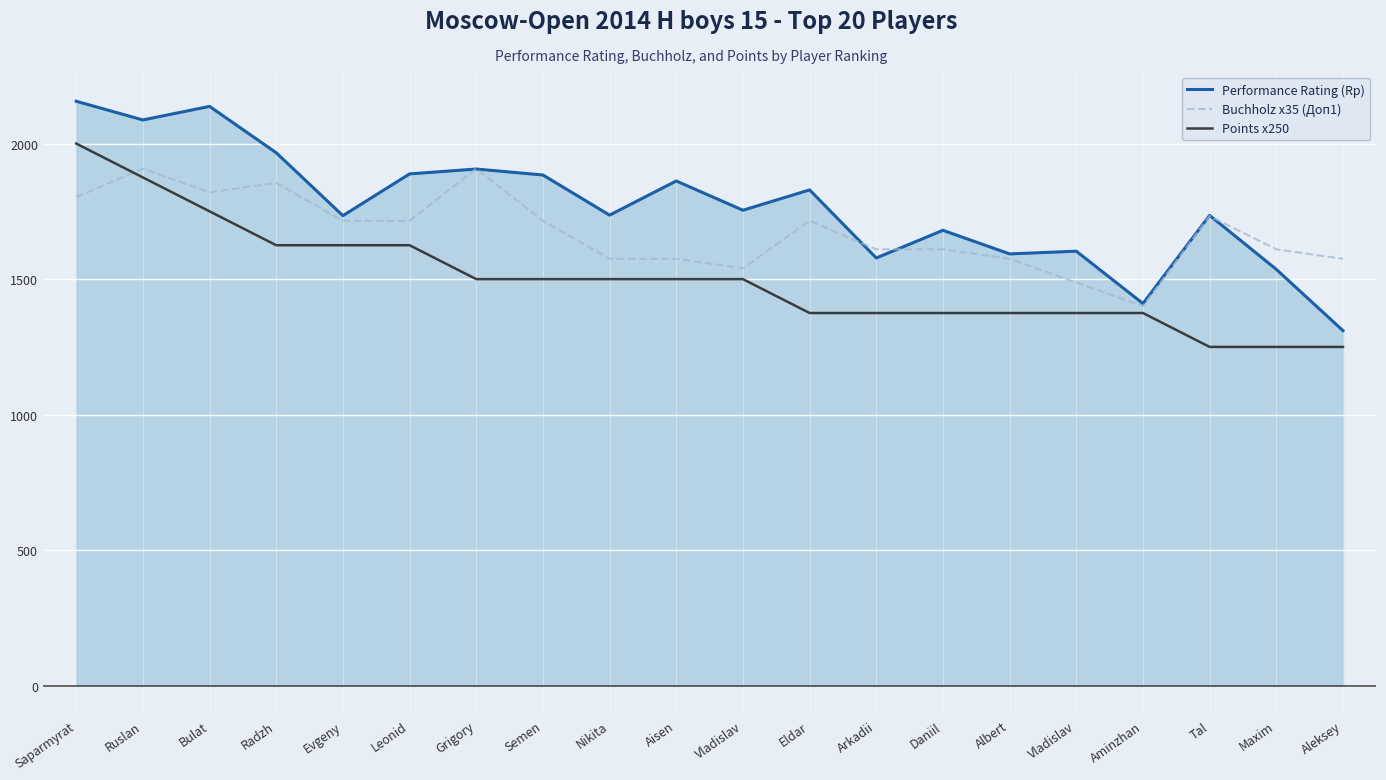

How many lines are shown in the chart?

3